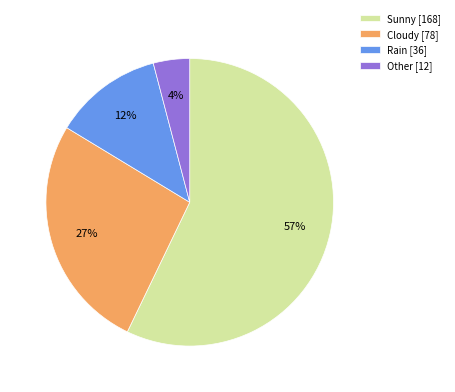

Is Sunny the majority of the pie?

Yes